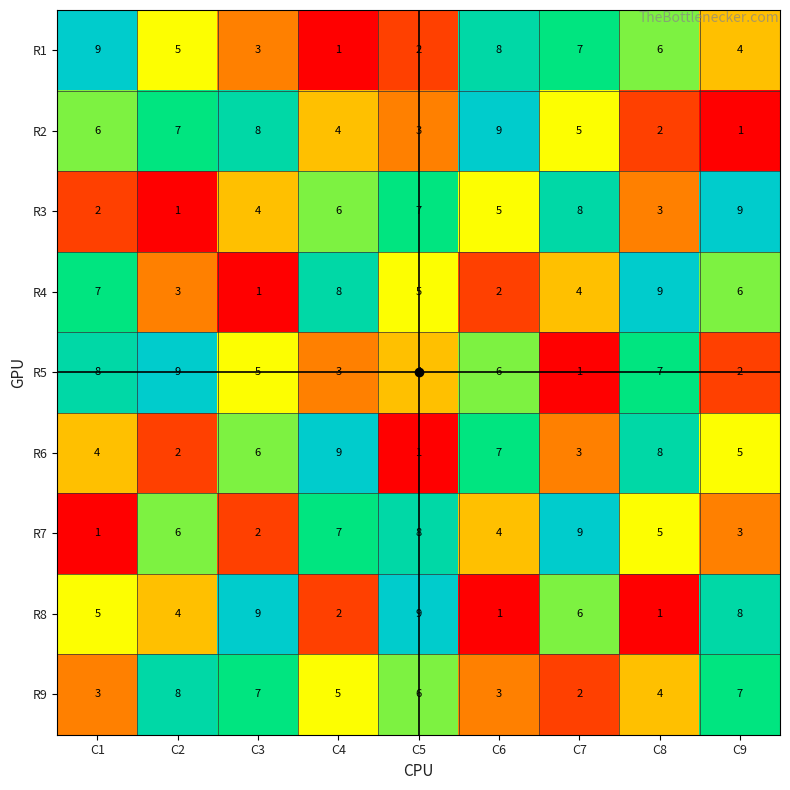

What is the greatest value displayed?

9